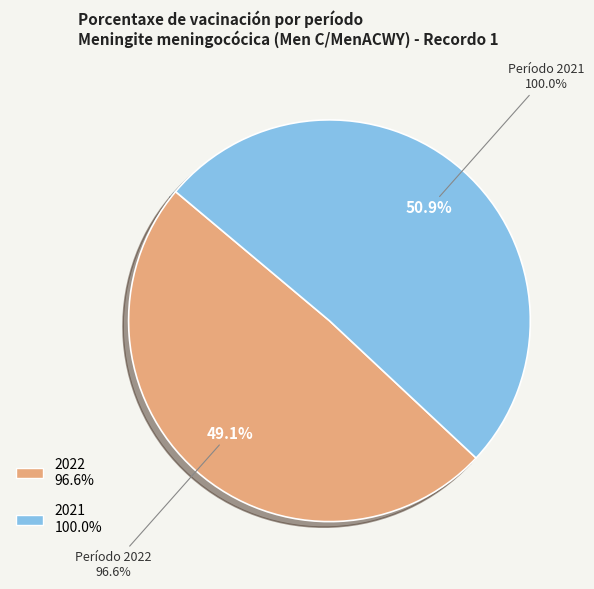

To the nearest percent, what is the average slice percentage?

50%